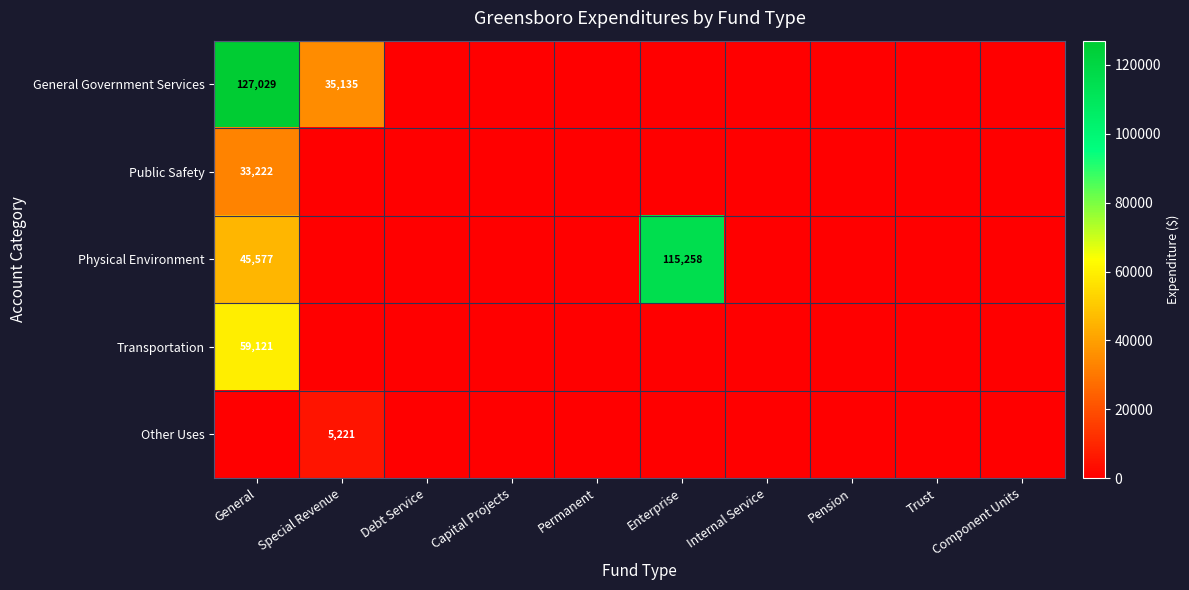

At which label does General Government Services reach its peak?

General